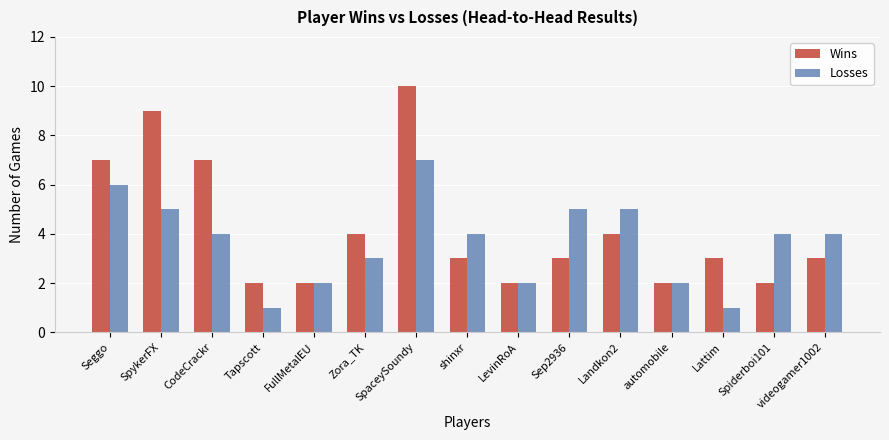

The Wins series shows 1 at Tapscott. True or false?

False